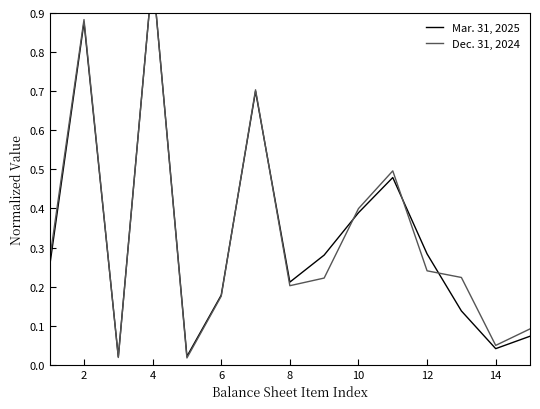

Reading left to right, what are all the values shown in this chart?

Mar. 31, 2025: 0.3	0.9	0.0	1.0	0.0	0.2	0.7	0.2	0.3	0.4	0.5	0.3	0.1	0.0	0.1
Dec. 31, 2024: 0.3	0.9	0.0	1.0	0.0	0.2	0.7	0.2	0.2	0.4	0.5	0.2	0.2	0.0	0.1